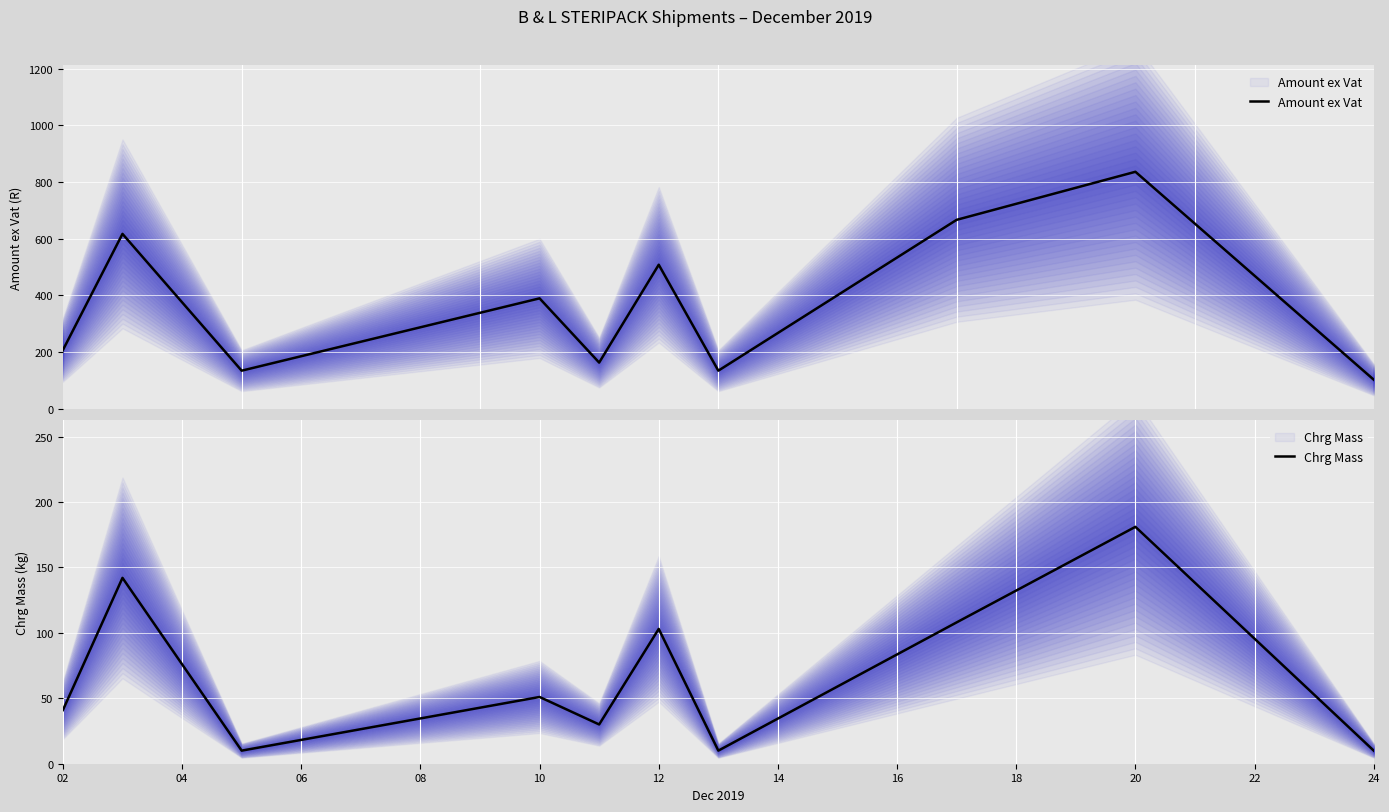

What is the value of the Chrg Mass point at the 3rd from the left?

10.0